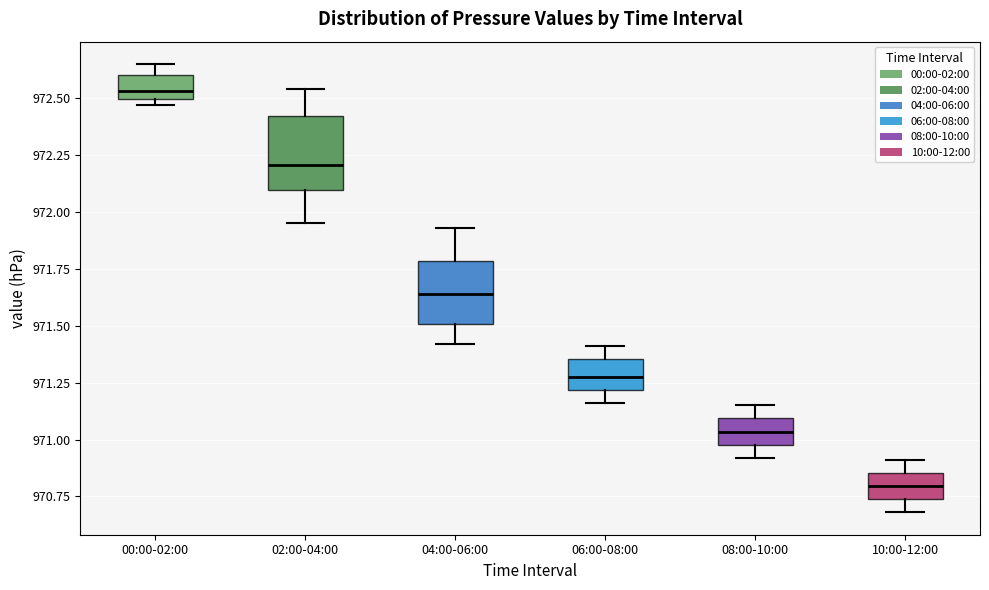

Reading left to right, transcribe this box plot: for each box, give where its median line is, the range the box spans, and where its two whiskers end, as read against the y-axis. The values are not printed on the chart, so give them approximately, as read against the axis.

00:00-02:00: median 972.55, box 972.50 to 972.60, whiskers 972.45 to 972.65
02:00-04:00: median 972.20, box 972.10 to 972.40, whiskers 971.95 to 972.55
04:00-06:00: median 971.65, box 971.50 to 971.80, whiskers 971.40 to 971.95
06:00-08:00: median 971.30, box 971.20 to 971.35, whiskers 971.15 to 971.40
08:00-10:00: median 971.05, box 971.00 to 971.10, whiskers 970.90 to 971.15
10:00-12:00: median 970.80, box 970.75 to 970.85, whiskers 970.70 to 970.90